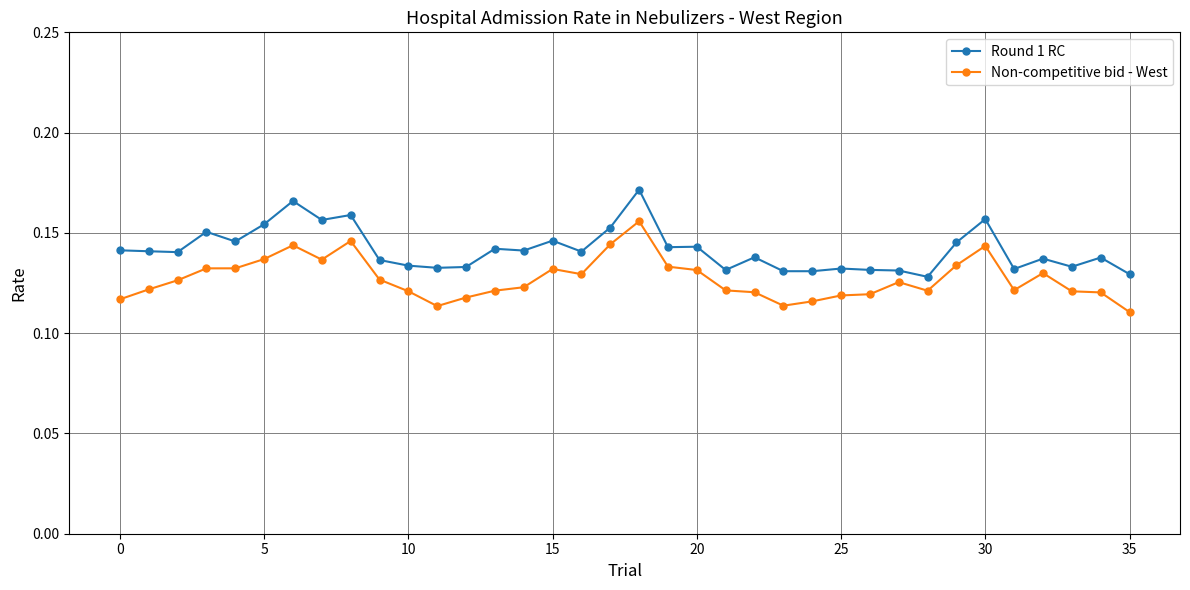

How many Non-competitive bid - West values are between 0 and 1?

36